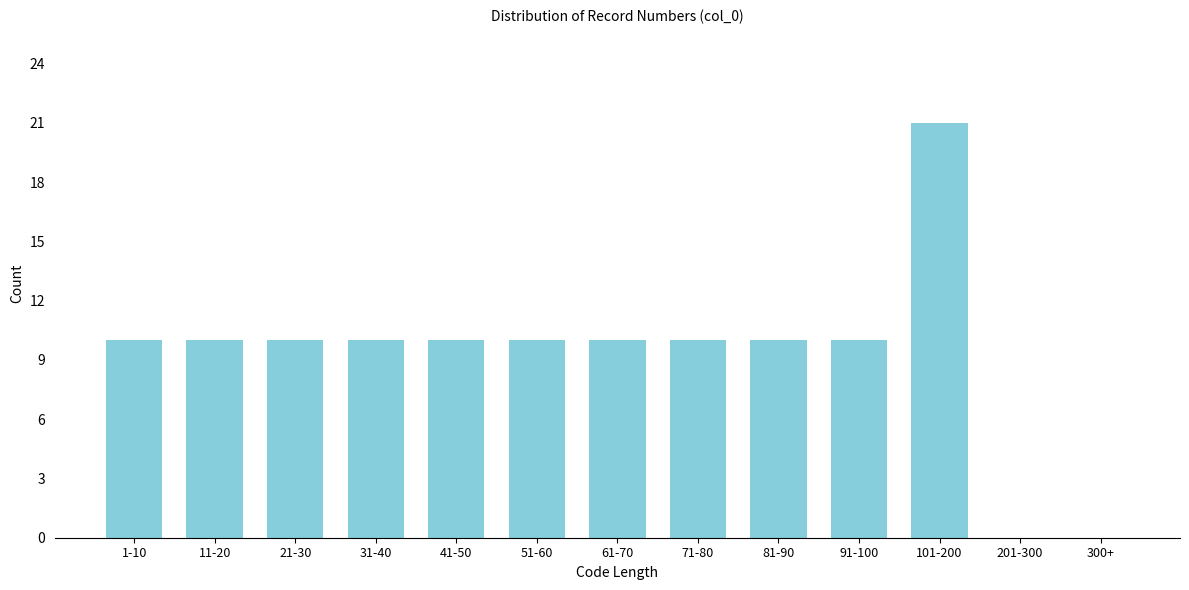

Reading left to right, extract all data points from this chart.

1-10=10	11-20=10	21-30=10	31-40=10	41-50=10	51-60=10	61-70=10	71-80=10	81-90=10	91-100=10	101-200=21	201-300=0	300+=0